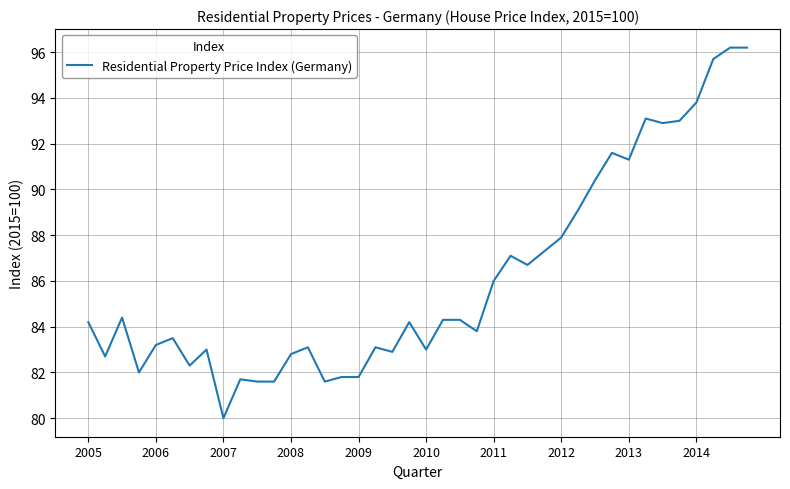

What is the maximum value shown in the chart?

96.2